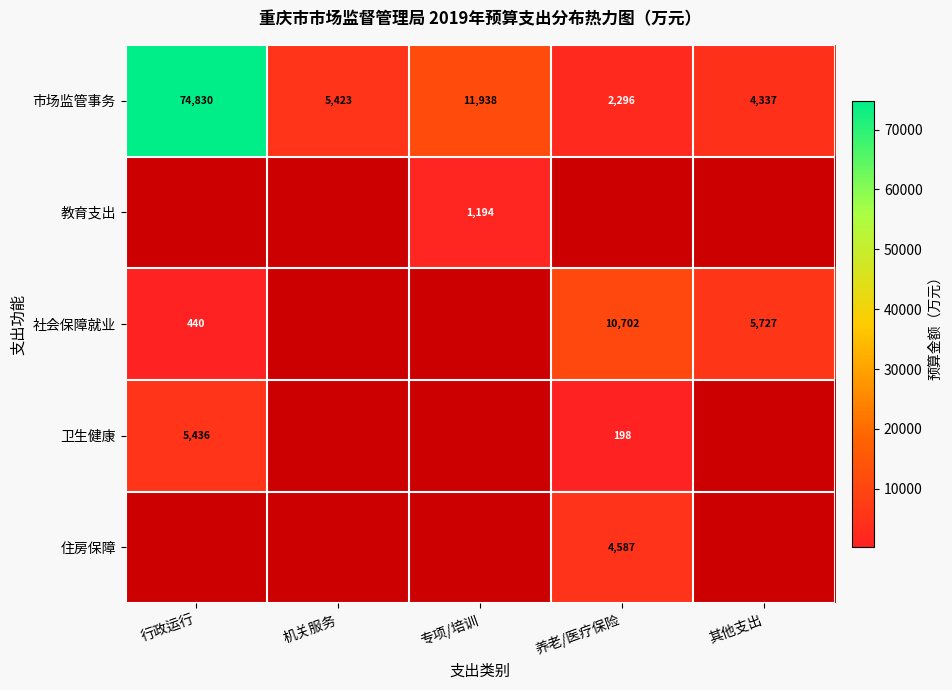

At which category is the sum across all series the highest?

行政运行